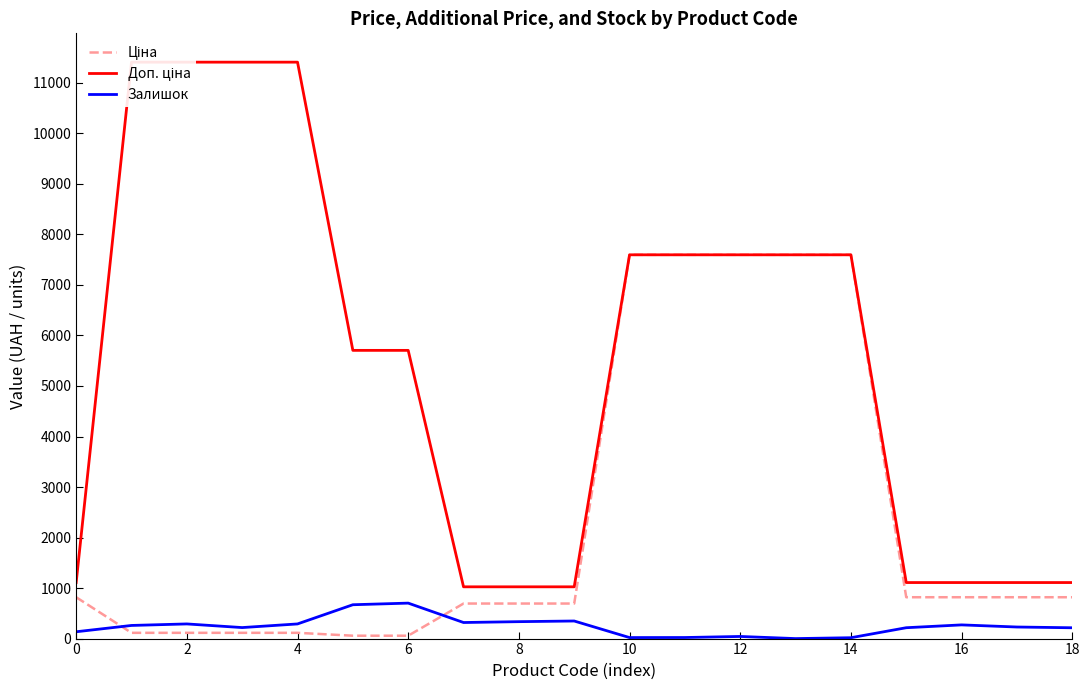

At which label does Залишок reach its minimum?

13